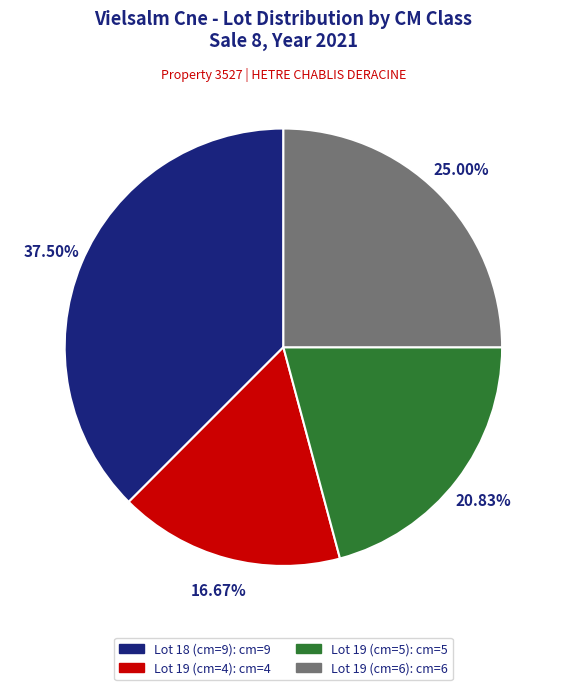

The Lot 19 (cm=4) slice represents 17% of the pie. True or false?

True